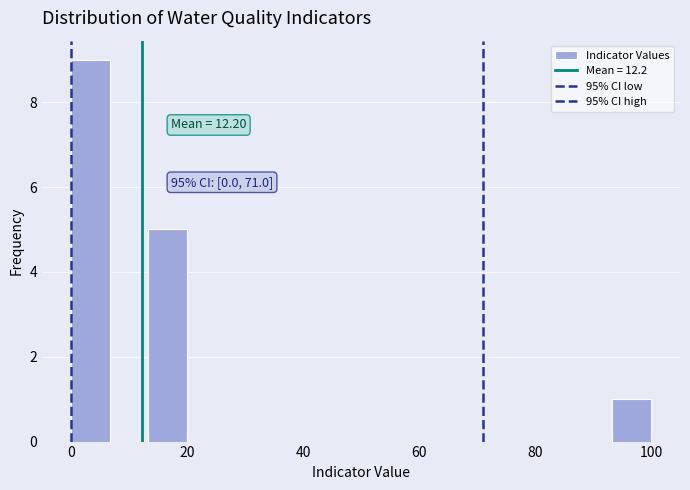

Around what value on the x-axis is the tallest bar? Give the approximate position of its centre, as read against the axis.

4